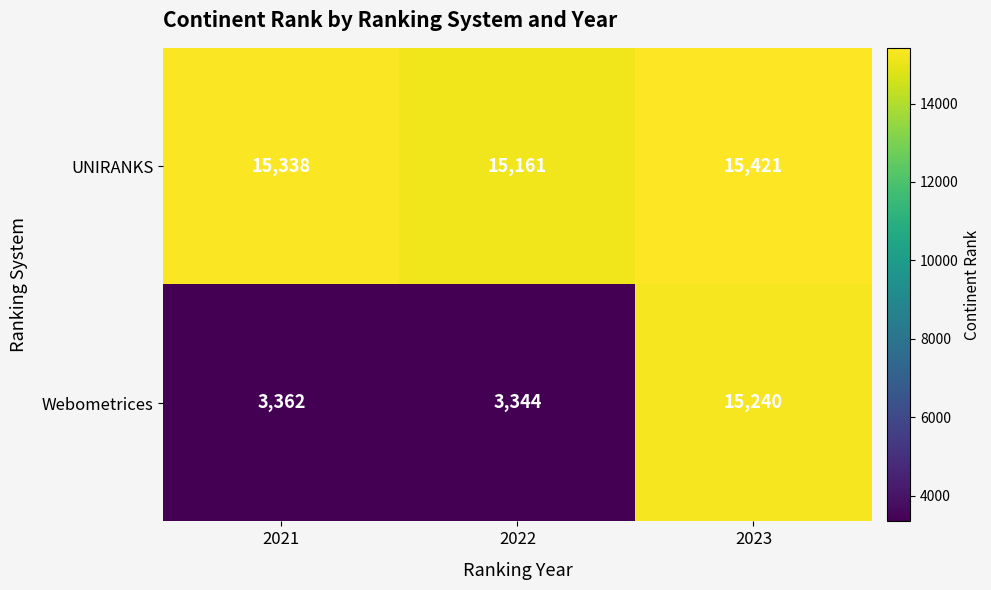

Which series has the widest spread of values?

Webometrices